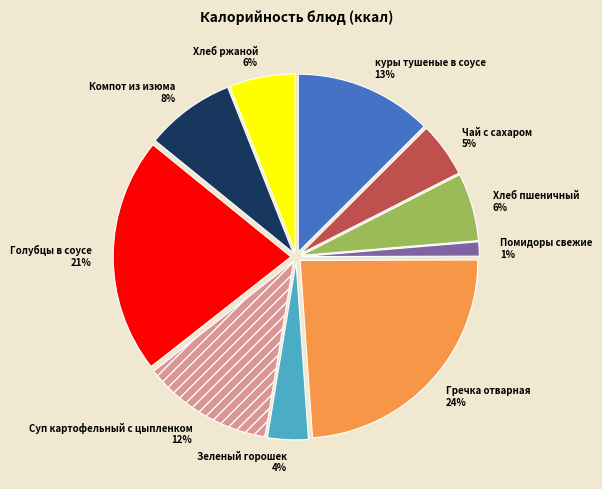

The Гречка отварная slice represents 35% of the pie. True or false?

False